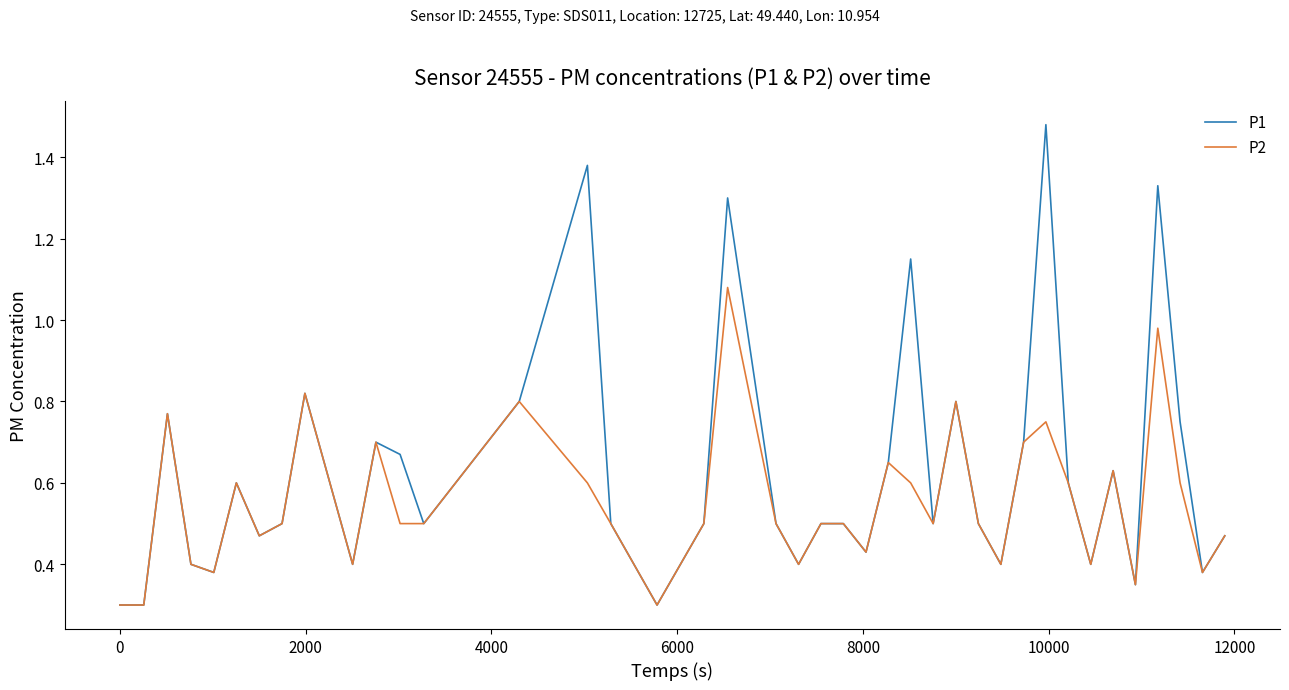

Which series has the largest range (max minus min)?

P1